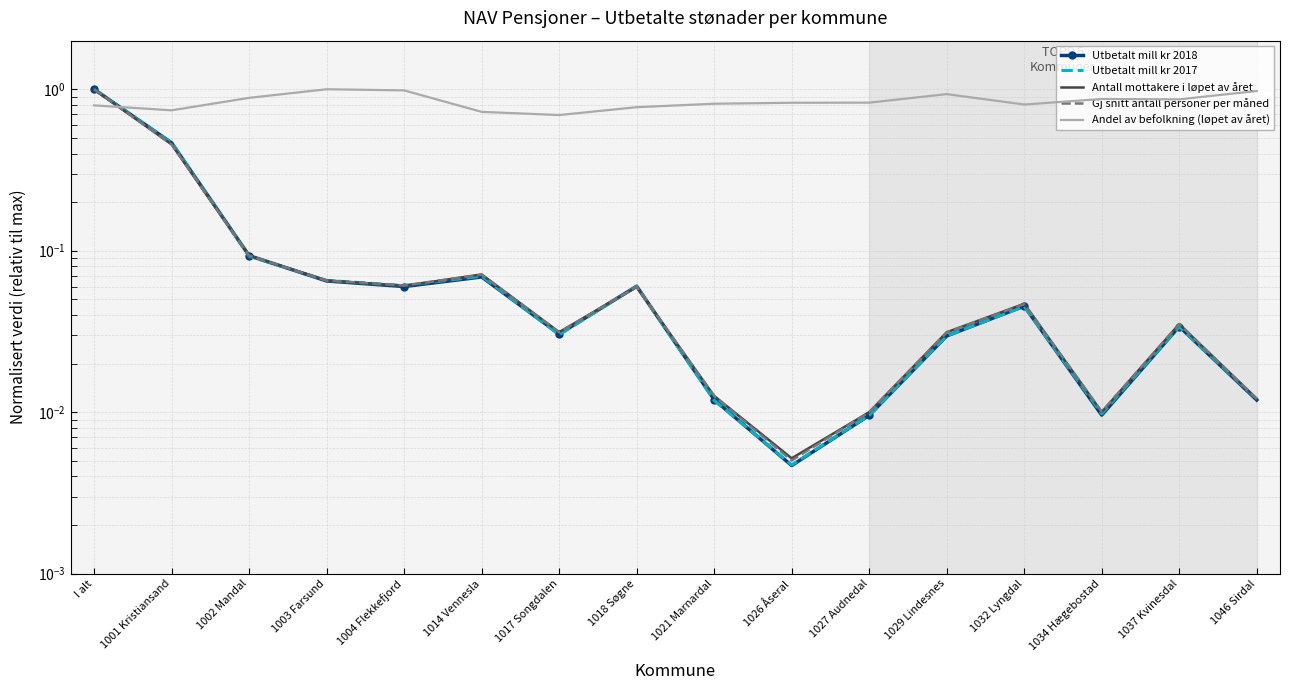

Is the value of Utbetalt mill kr 2017 at 1021 Marnardal greater than the value of Gj snitt antall personer per måned at 1017 Songdalen?

No